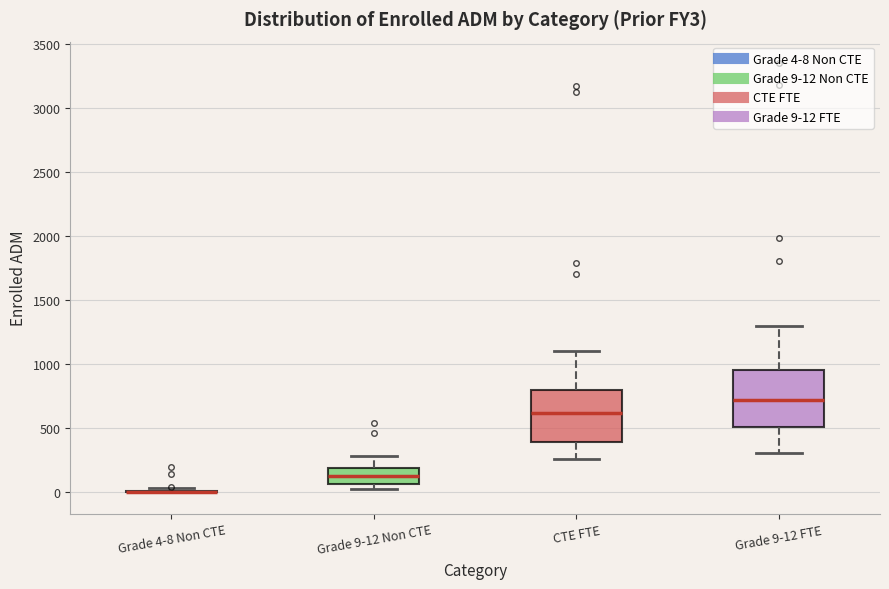

Reading left to right, transcribe this box plot: for each box, give where its median line is, the range the box spans, and where its two whiskers end, as read against the y-axis. The values are not printed on the chart, so give them approximately, as read against the axis.

Grade 4-8 Non CTE: box collapsed to a line at 0, whiskers 0 to 50
Grade 9-12 Non CTE: median 100, box 50 to 200, whiskers 50 (just below the box's lower edge) to 300
CTE FTE: median 600, box 400 to 800, whiskers 250 to 1100
Grade 9-12 FTE: median 700, box 500 to 950, whiskers 300 to 1300